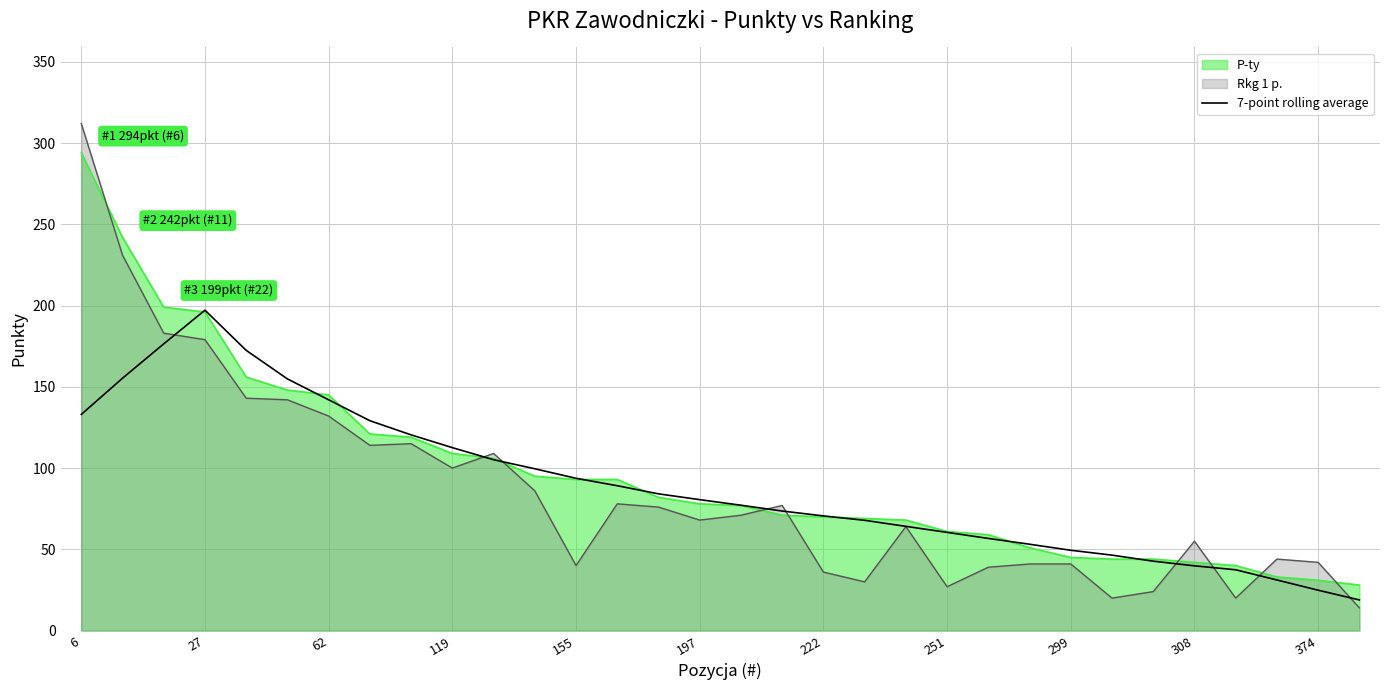

Which series has the widest spread of values?

Rkg 1 p.